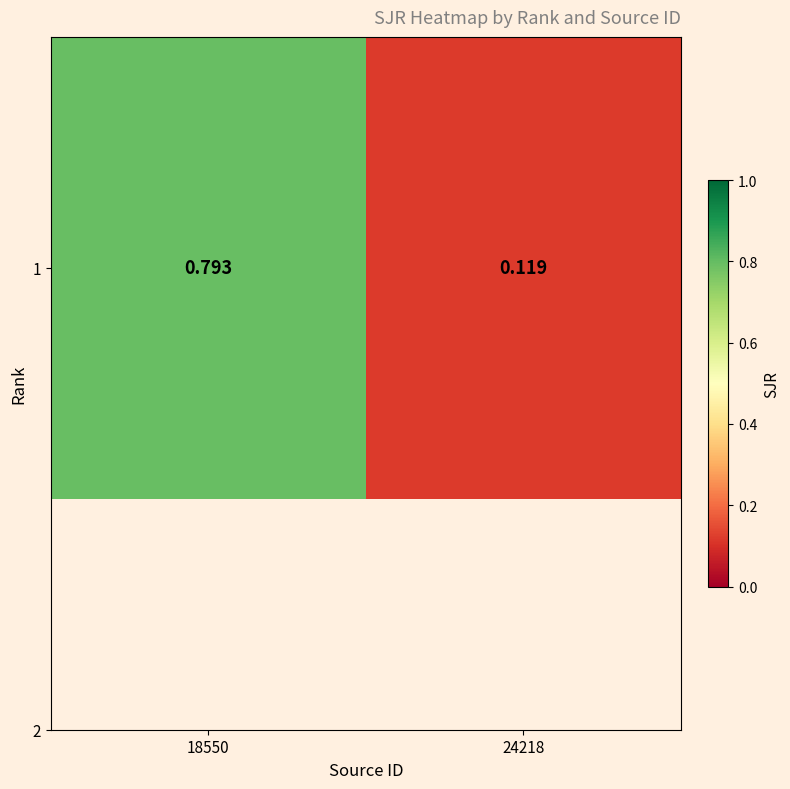

How many categories are shown in the chart?

2